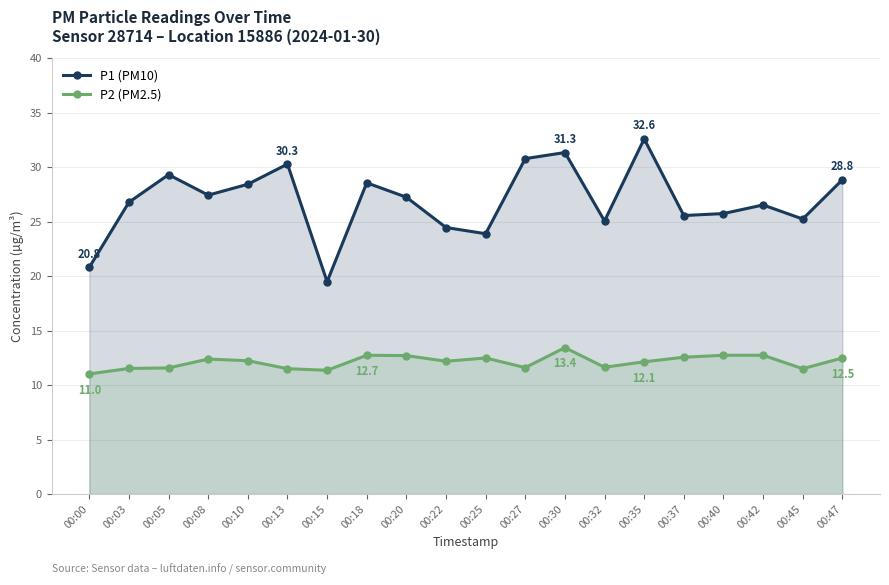

At which category is the sum across all series the highest?

00:30